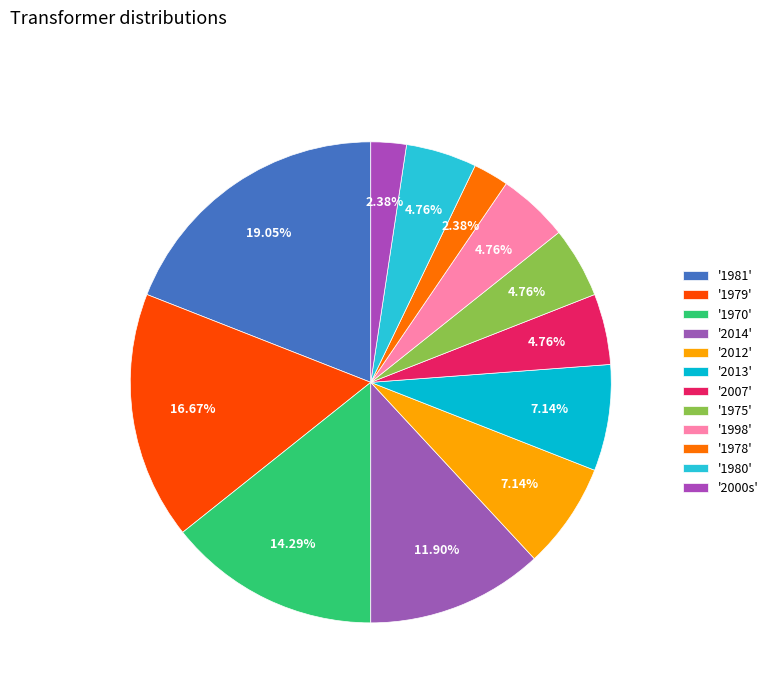

How many segments does this pie chart have?

12